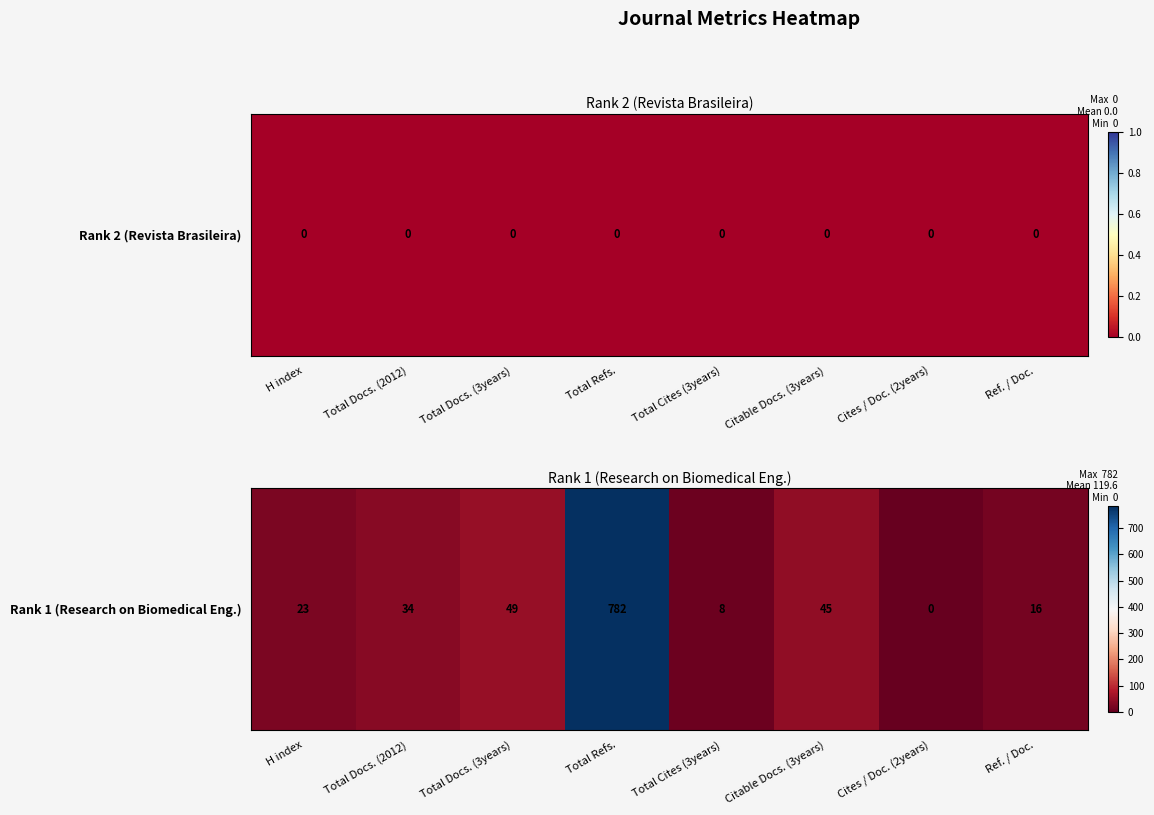

List the labels in order of value, largest first.

Total Refs., Total Docs. (3years), Citable Docs. (3years), Total Docs. (2012), H index, Ref. / Doc., Total Cites (3years), Cites / Doc. (2years)